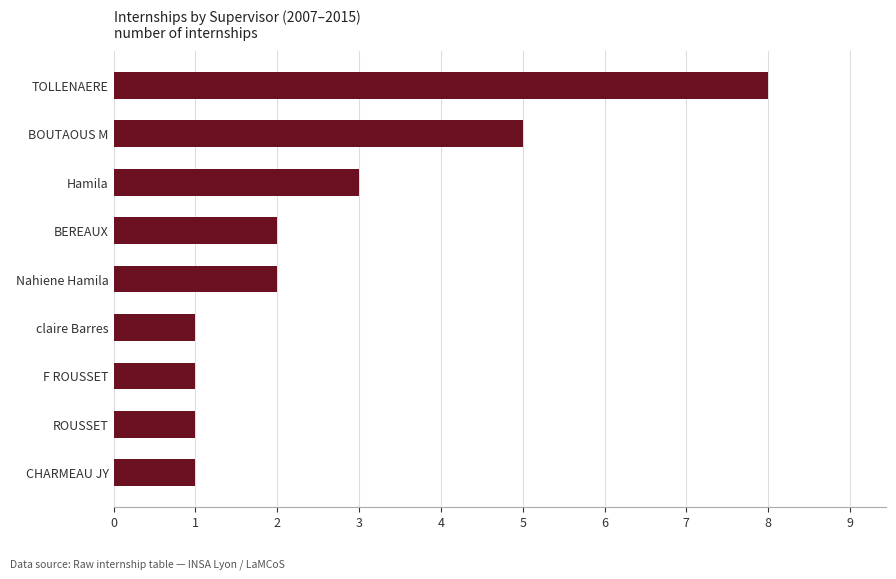

Reading bottom to top, extract all data points from this chart.

1	1	1	1	2	2	3	5	8